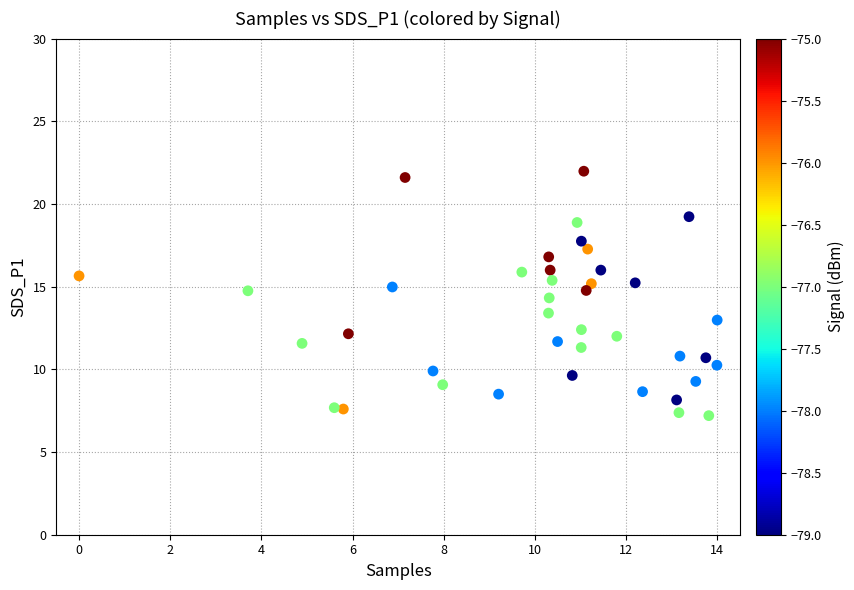

What is the range of Y values (max minus min)?

14.8